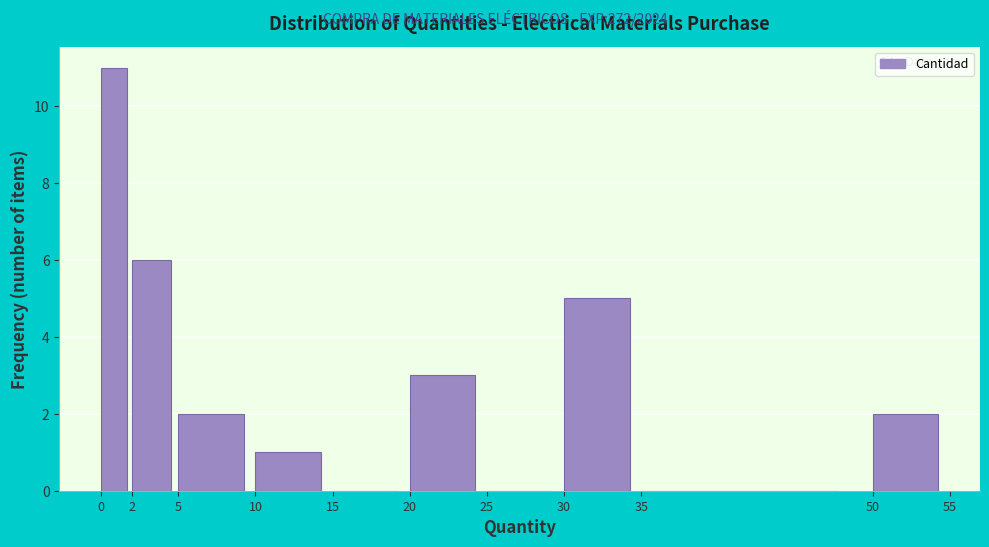

What is the height of the bar covering 30 to 35 on the x-axis? The values are not printed on the chart, so give them approximately, as read against the axis.

5